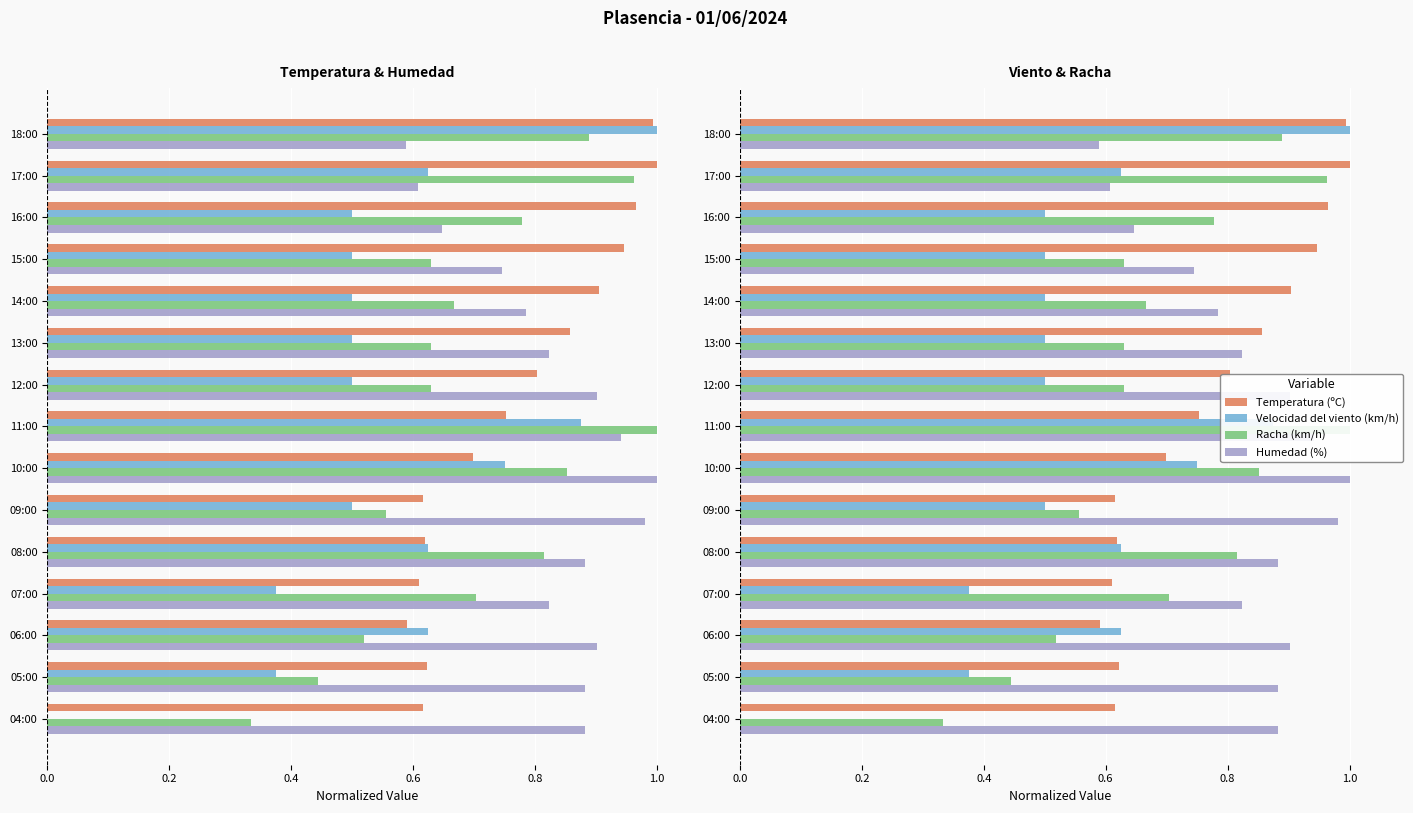

What is the value of the Velocidad del viento (km/h) bar at the 10th from the left?

0.5